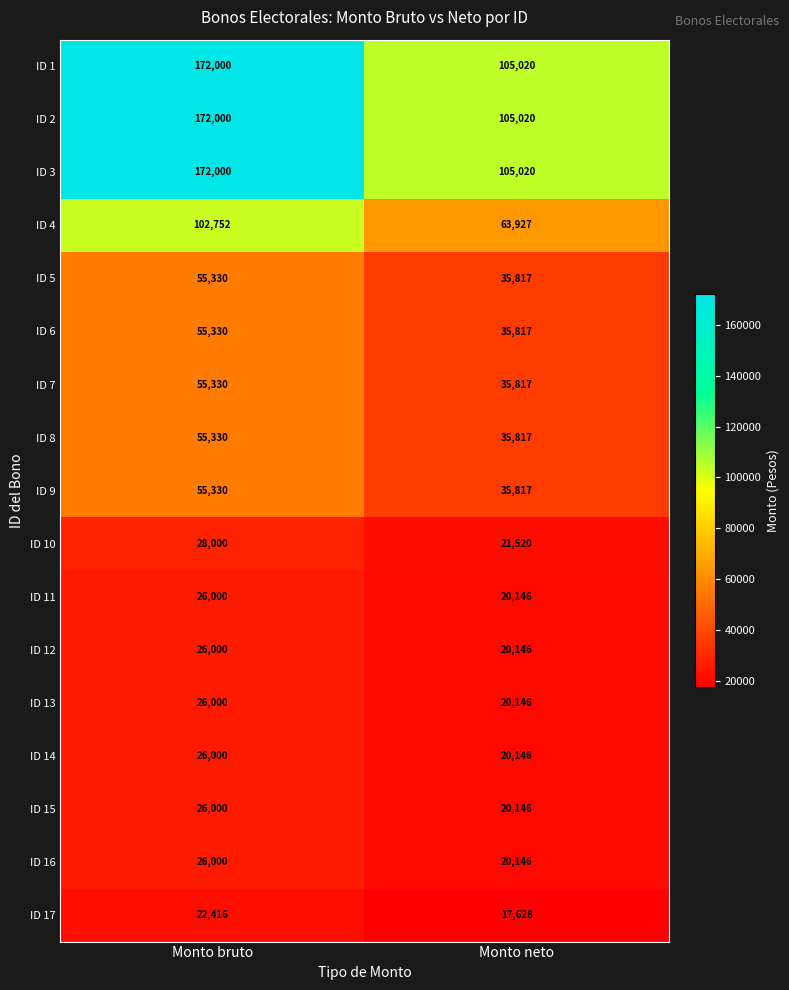

What is the sum of all ID 4 values?

166679